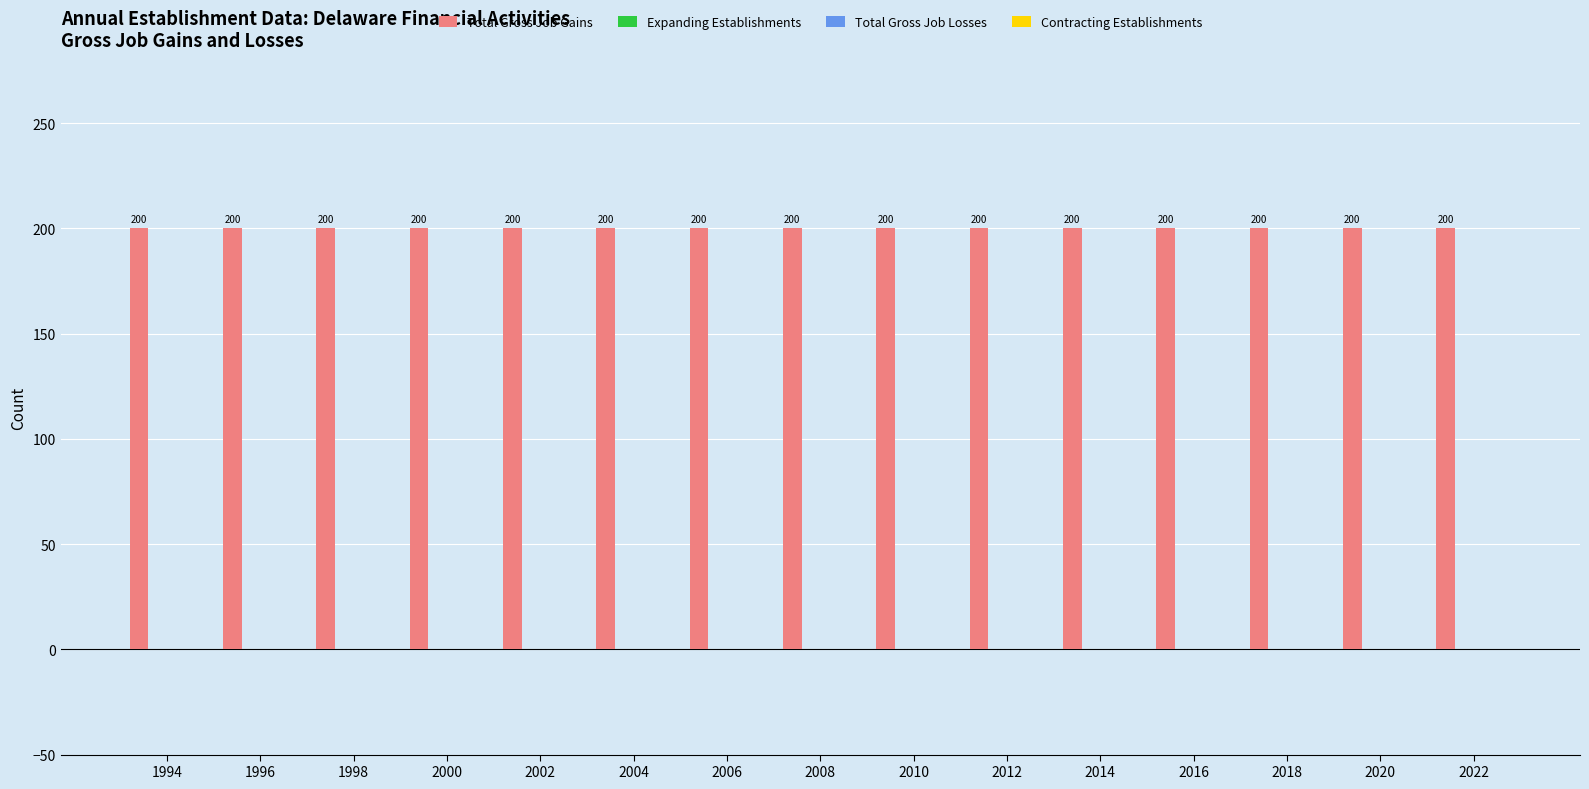

How many bars are there in each group?

4